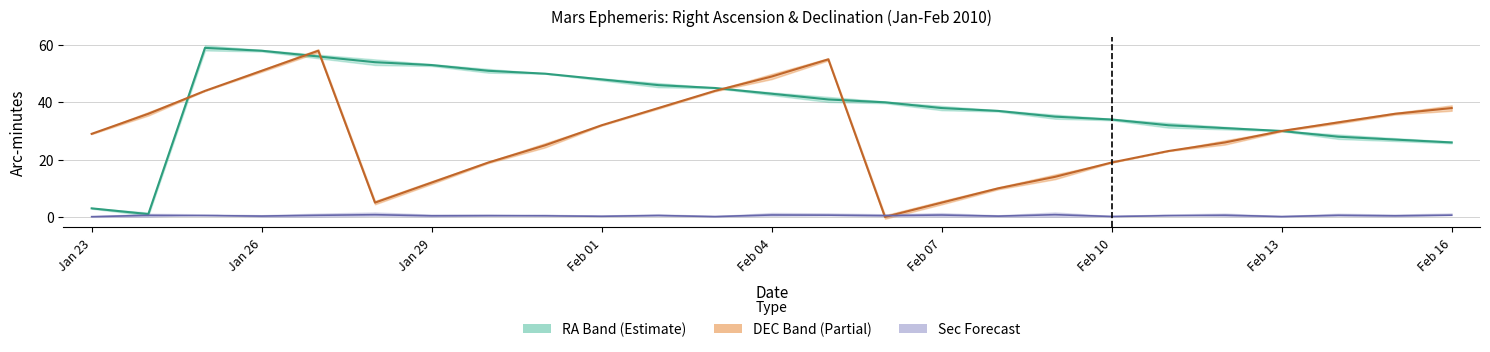

How many interior local peaks does the DEC (min) series have?

2